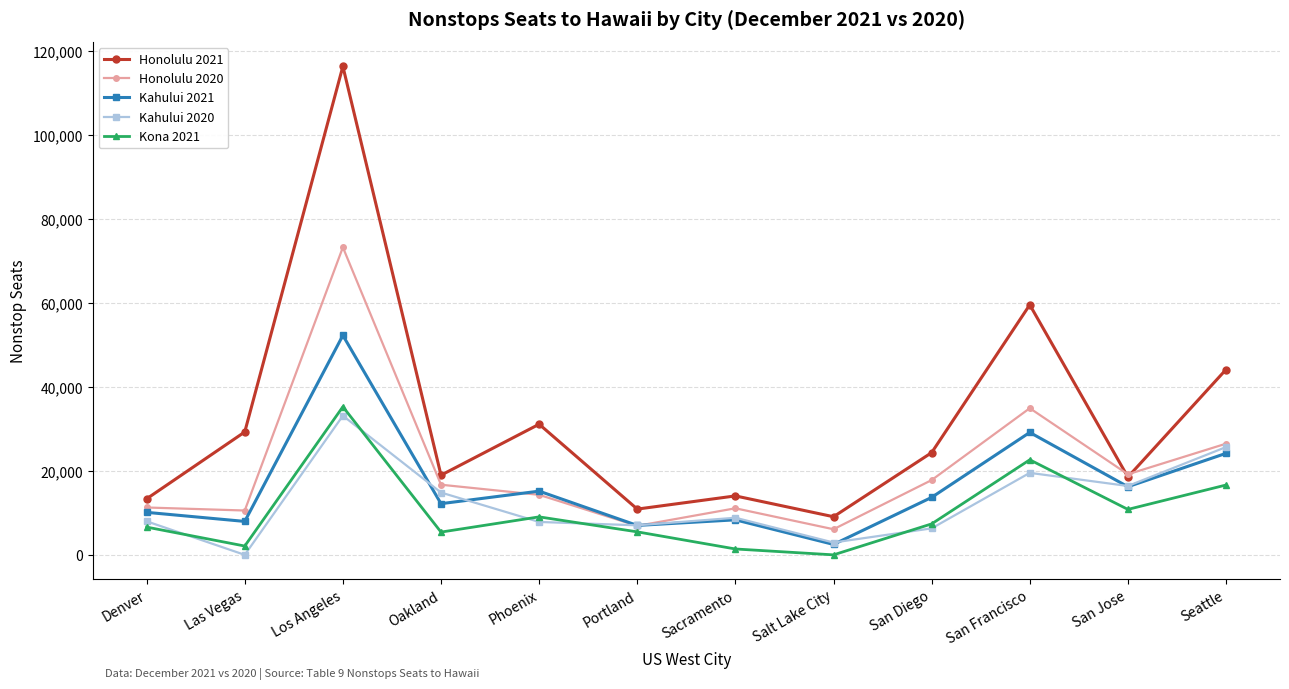

Which series has the widest spread of values?

Honolulu 2021